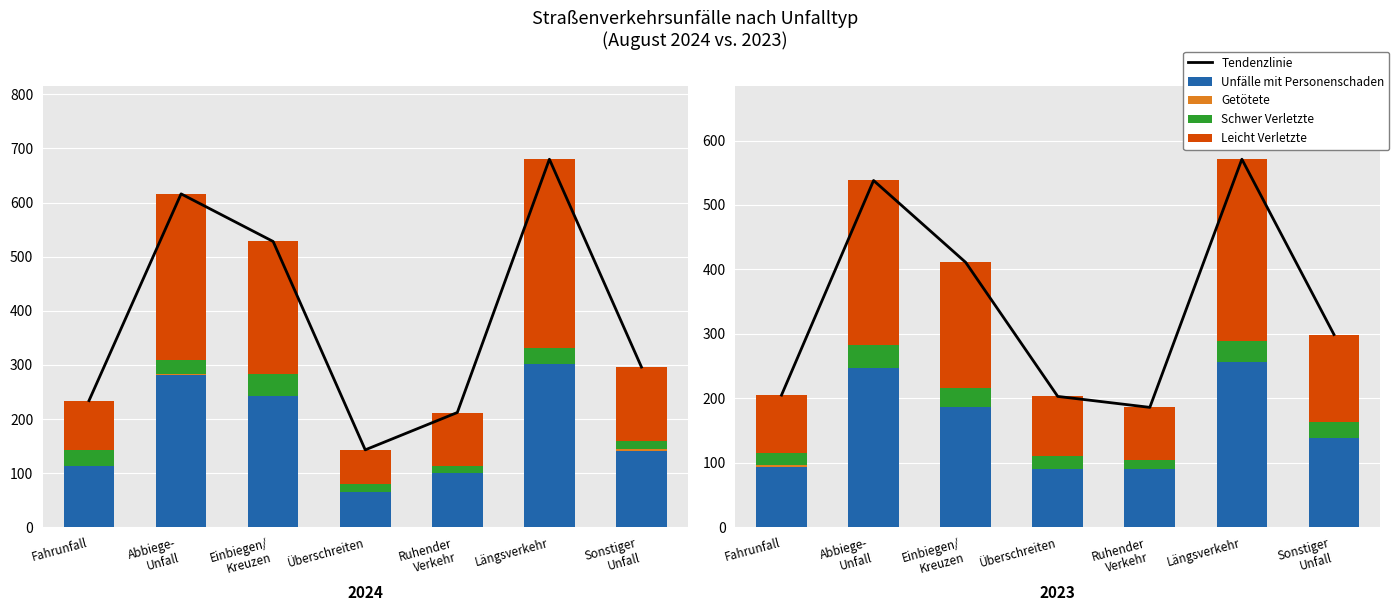

What is the minimum value for Leicht Verletzte?

81